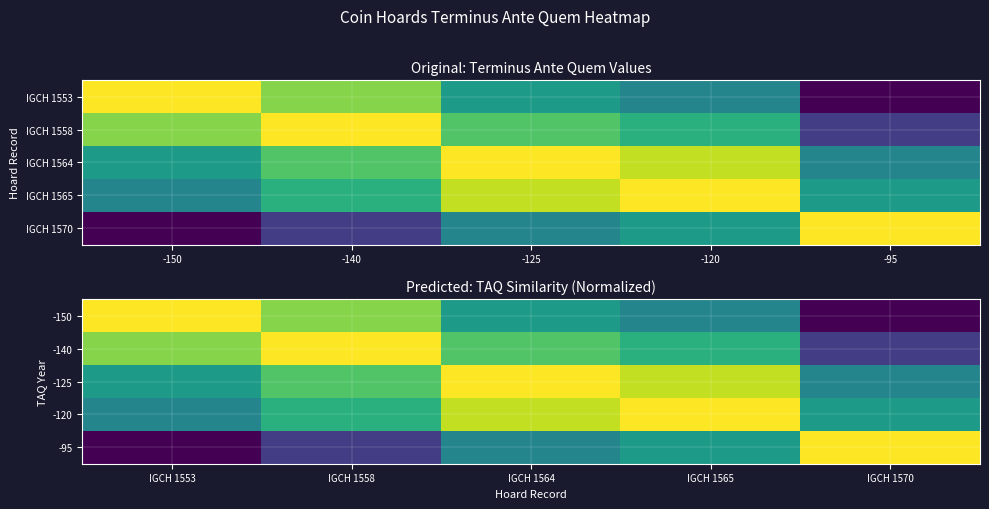

List the labels in order of -95 value, smallest first.

IGCH 1553, IGCH 1558, IGCH 1564, IGCH 1565, IGCH 1570